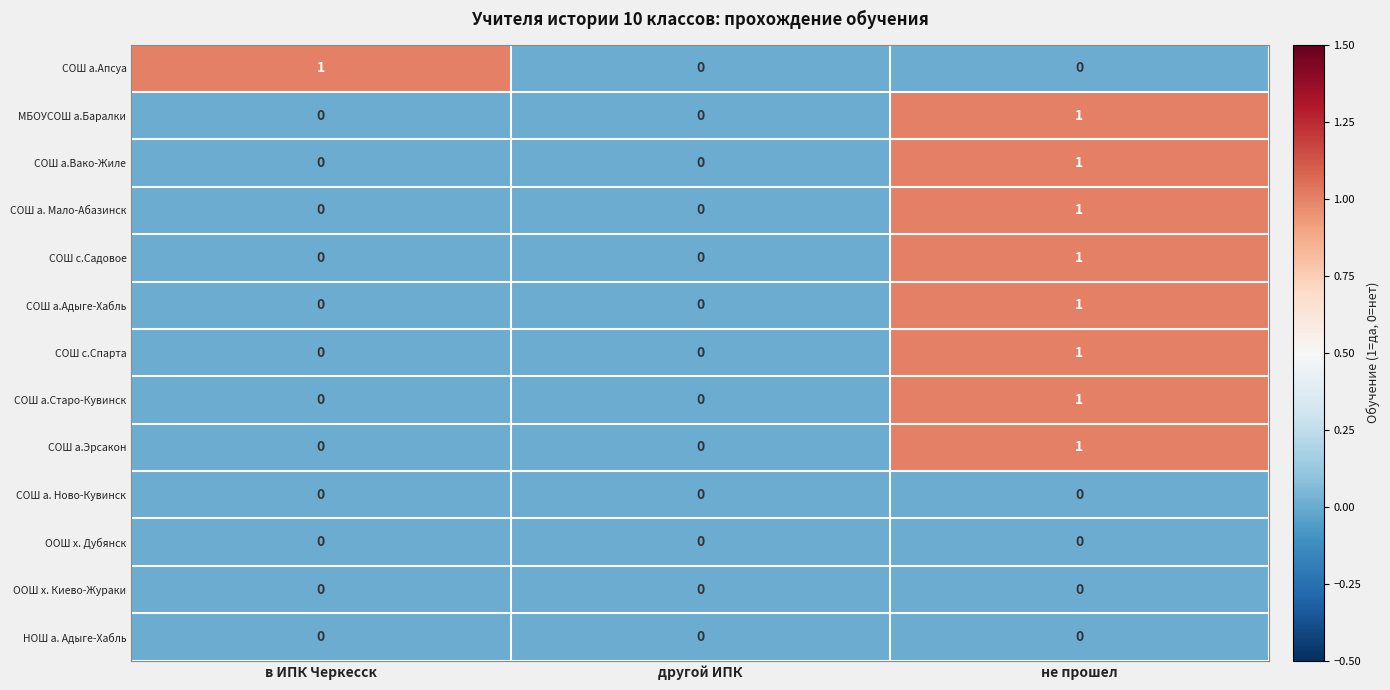

How many categories are shown in the chart?

3